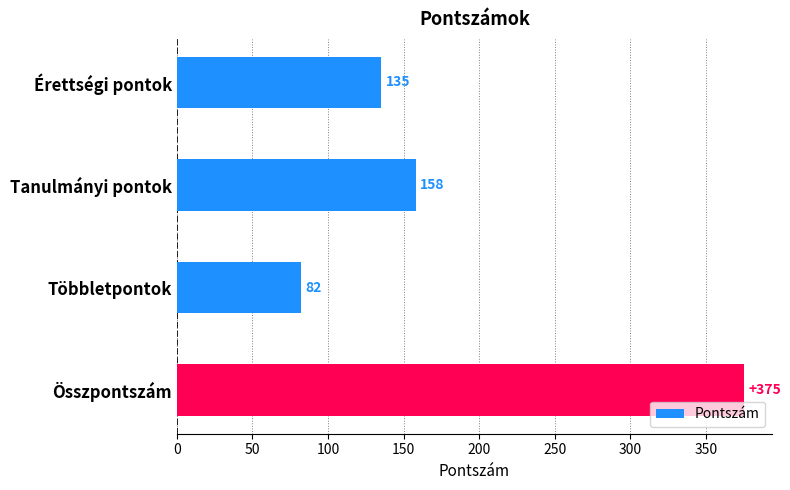

Reading top to bottom, extract all data points from this chart.

135	158	82	375